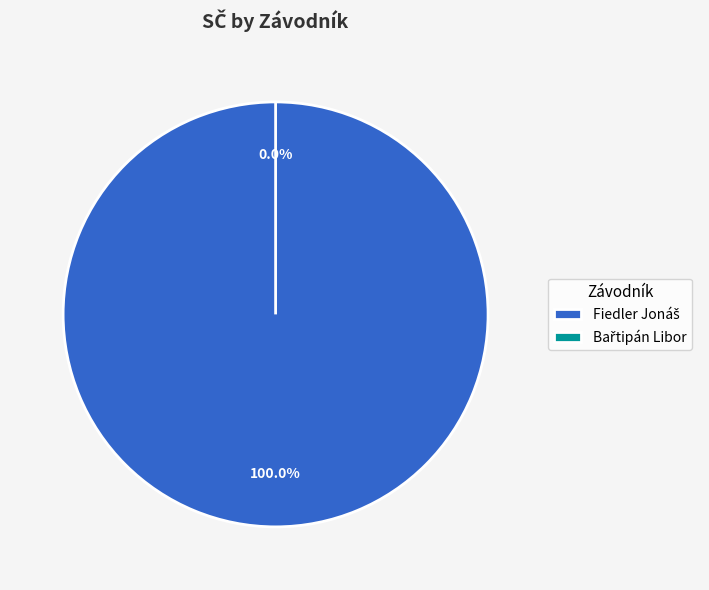

Combined, what portion of the pie is Bařtipán Libor and Fiedler Jonáš?

100.0%